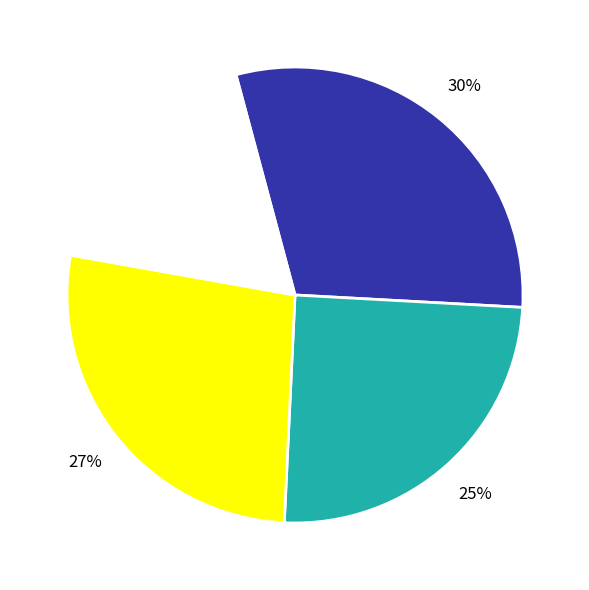

To the nearest percent, what is the difference between the largest and smallest slice percentages?

12%